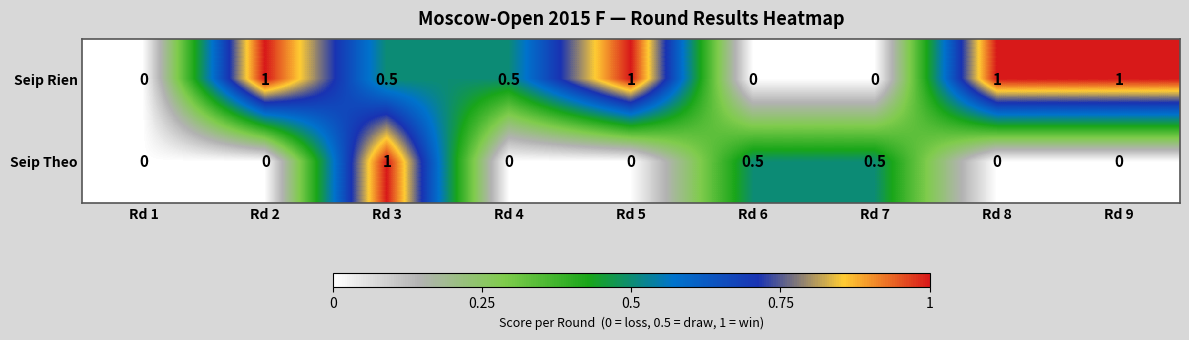

The Seip Theo series shows 0.0 at Rd 8. True or false?

True